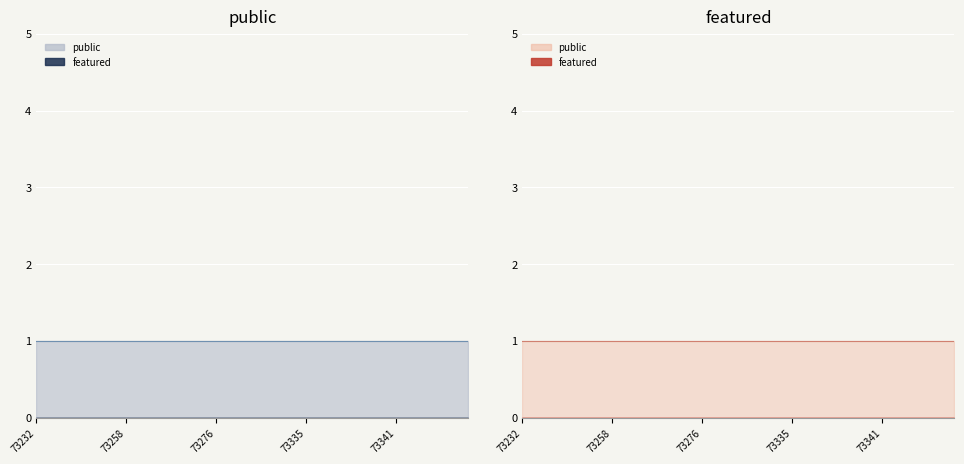

How many lines are shown in the chart?

2